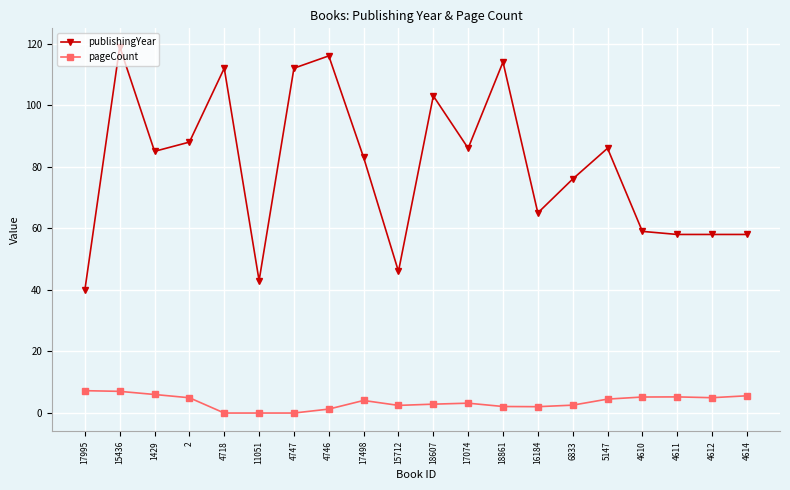

True or false: pageCount and publishingYear cross at least once.

False